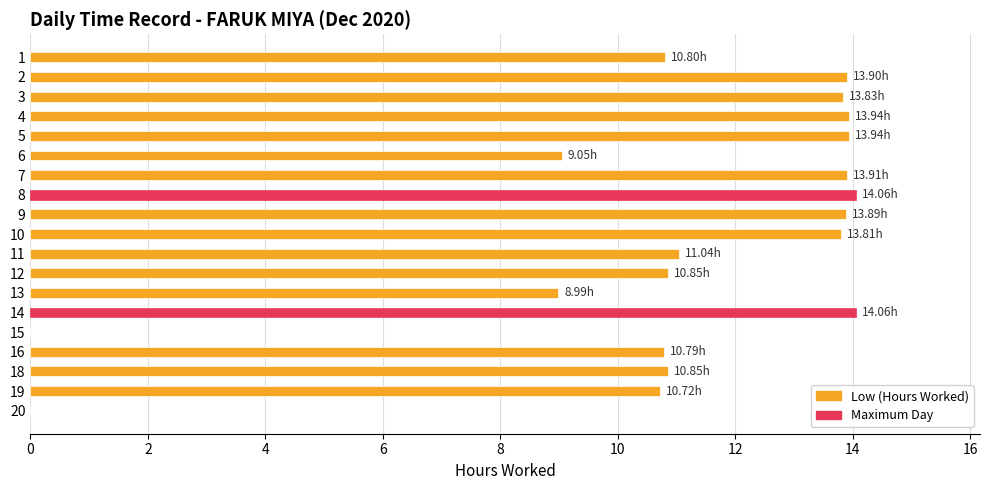

What is the sum of the values at 19 and 10?

24.5